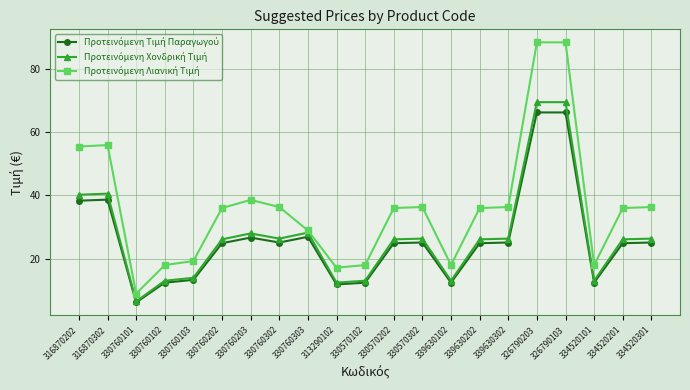

What is the label of the 3rd point from the left?

330760101